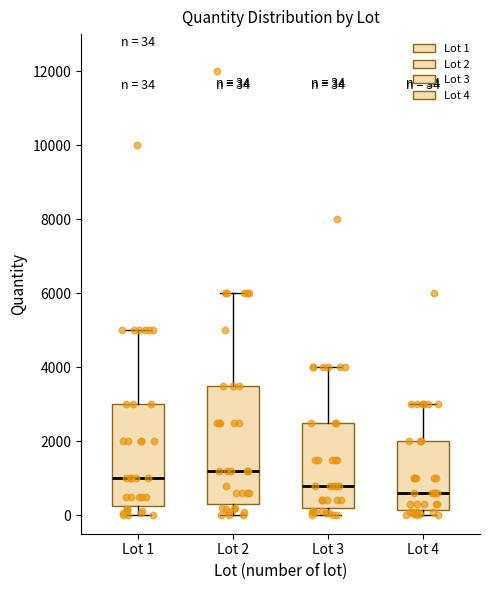

Which box's median line is the lowest?

Lot 4